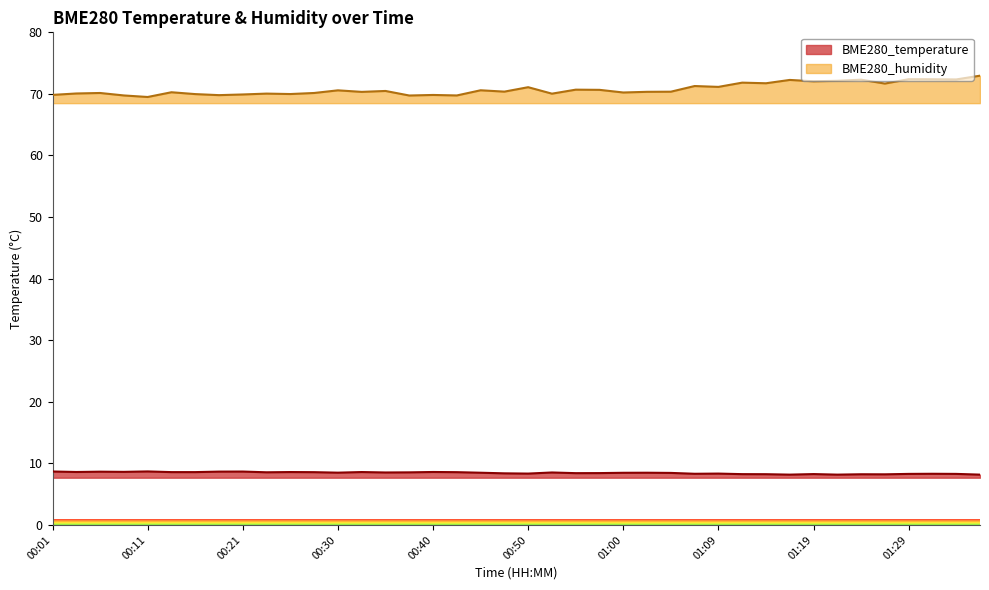

Reading left to right, what are all the values shown in this chart?

BME280_temperature: 00:01=8.7	00:04=8.6	00:06=8.7	00:08=8.6	00:11=8.7	00:13=8.6	00:16=8.6	00:18=8.7	00:21=8.7	00:23=8.6	00:25=8.6	00:28=8.6	00:30=8.5	00:33=8.6	00:35=8.5	00:38=8.5	00:40=8.6	00:42=8.6	00:45=8.5	00:47=8.4	00:50=8.3	00:52=8.5	00:55=8.4	00:57=8.4	01:00=8.5	01:02=8.5	01:04=8.4	01:07=8.3	01:09=8.3	01:12=8.2	01:14=8.2	01:17=8.2	01:19=8.3	01:21=8.2	01:24=8.2	01:26=8.2	01:29=8.3	01:31=8.3	01:34=8.3	01:36=8.2
BME280_humidity: 00:01=69.8	00:04=70.1	00:06=70.2	00:08=69.8	00:11=69.5	00:13=70.3	00:16=70.0	00:18=69.8	00:21=69.9	00:23=70.0	00:25=70.0	00:28=70.2	00:30=70.6	00:33=70.3	00:35=70.5	00:38=69.7	00:40=69.8	00:42=69.8	00:45=70.6	00:47=70.4	00:50=71.1	00:52=70.0	00:55=70.7	00:57=70.7	01:00=70.2	01:02=70.3	01:04=70.4	01:07=71.3	01:09=71.1	01:12=71.8	01:14=71.7	01:17=72.3	01:19=72.0	01:21=72.1	01:24=72.3	01:26=71.7	01:29=72.4	01:31=72.4	01:34=72.3	01:36=73.0